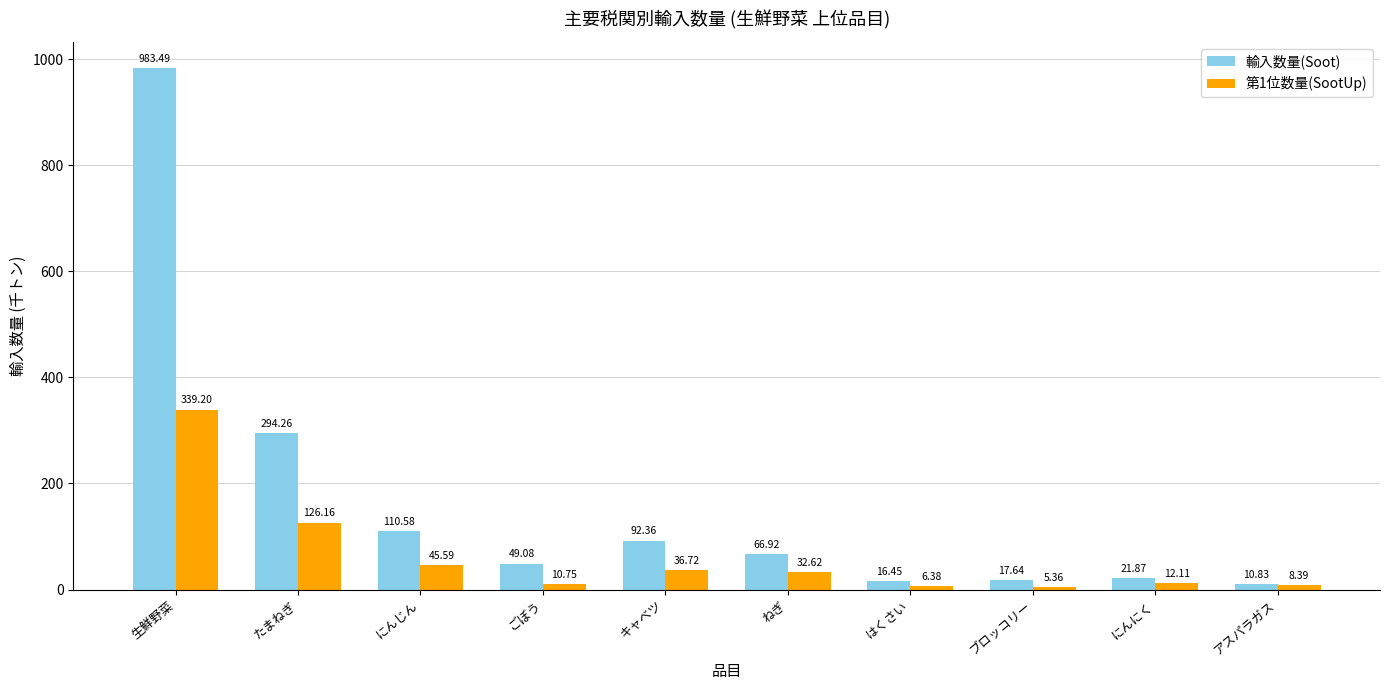

Read the 第1位数量(SootUp) value at キャベツ.

36.7